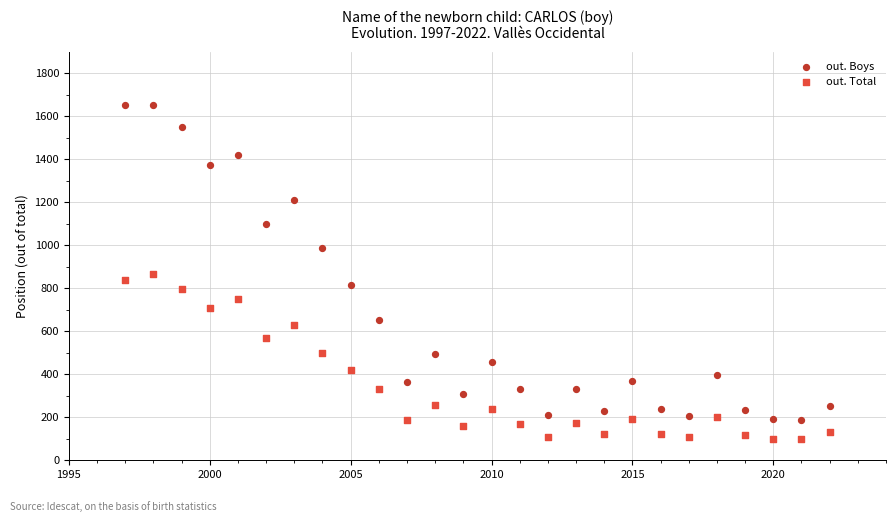

Across all data points, what is the range of Y values (max minus min)?

1554